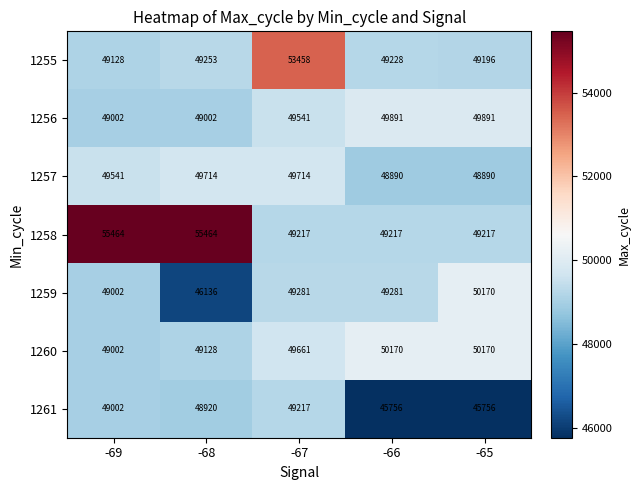

At which category is the sum across all series the highest?

-69